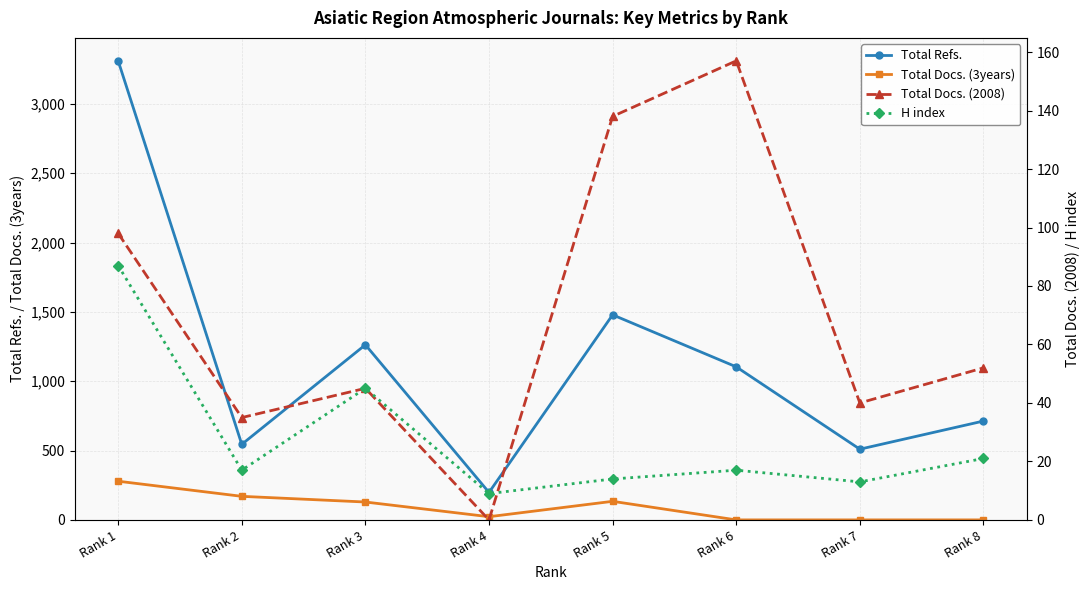

Between Rank 2 and Rank 8, which series saw the biggest shift?

Total Docs. (3years)